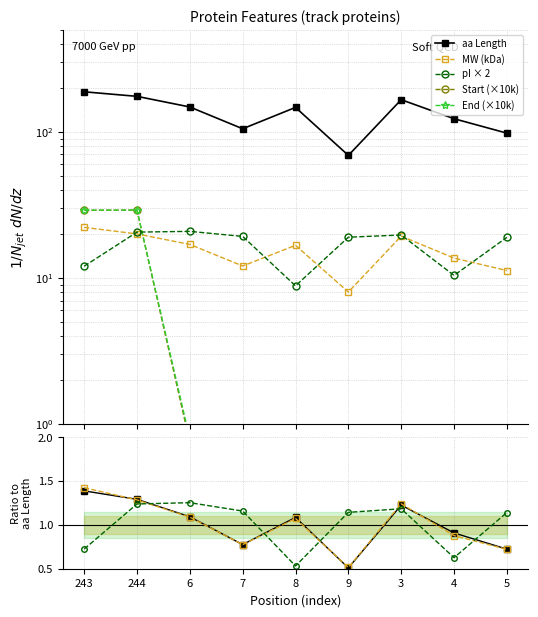

How many lines are shown in the chart?

5